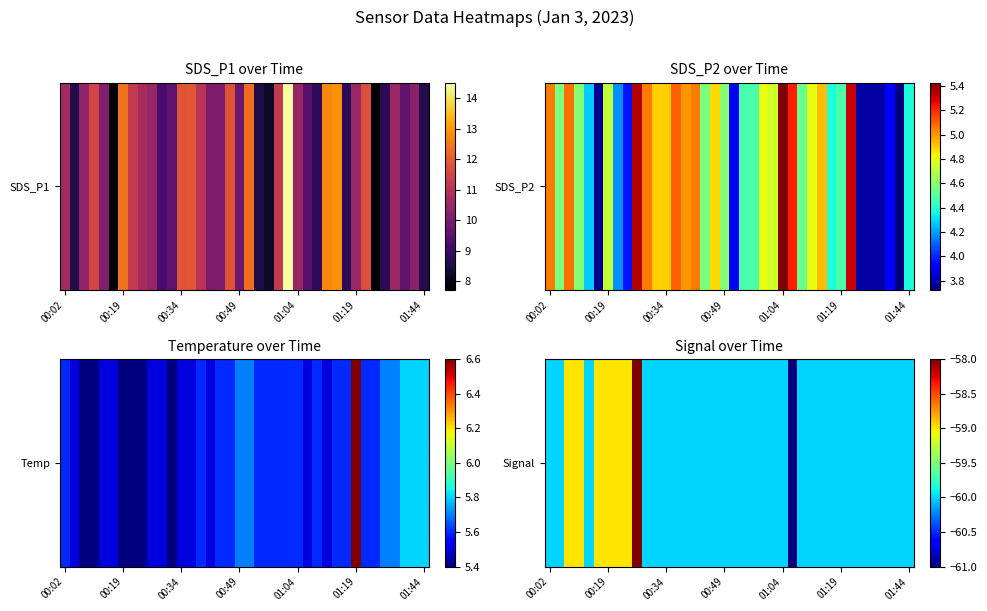

What is the smallest value displayed?

-61